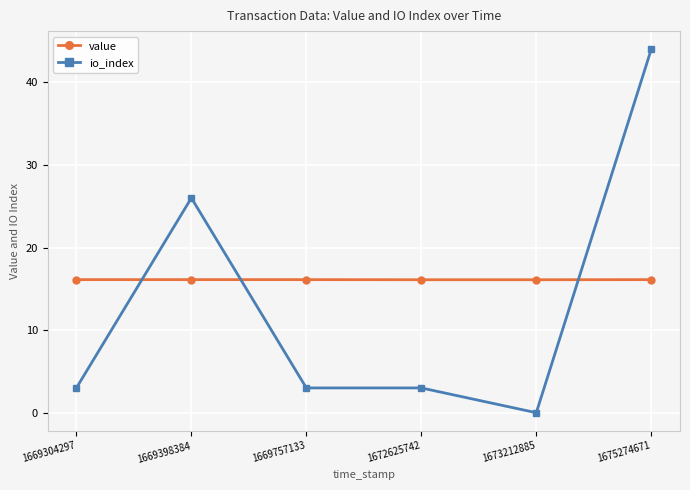

Reading left to right, what are all the values shown in this chart?

value: 16.1	16.1	16.1	16.1	16.1	16.1
io_index: 3.0	26.0	3.0	3.0	0.0	44.0